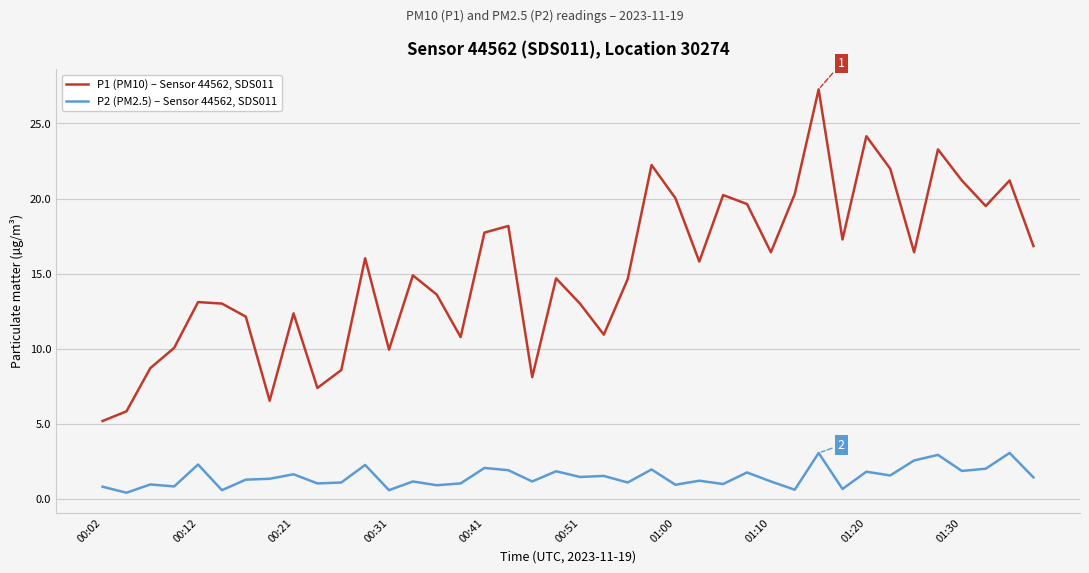

True or false: P2 (PM2.5) – Sensor 44562, SDS011 and P1 (PM10) – Sensor 44562, SDS011 cross at least once.

False